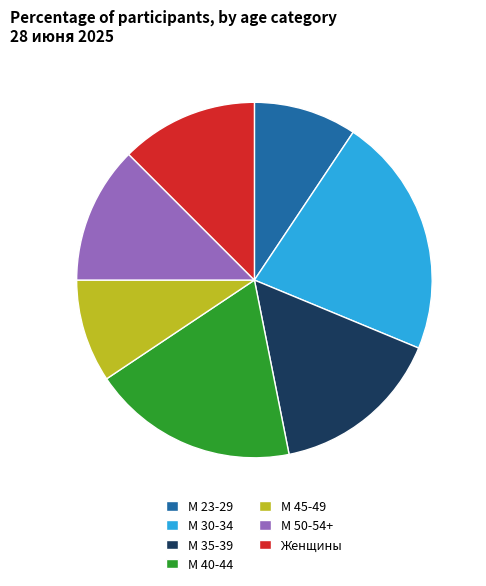

Do М 50-54+ and М 40-44 together represent more than half of the pie?

No